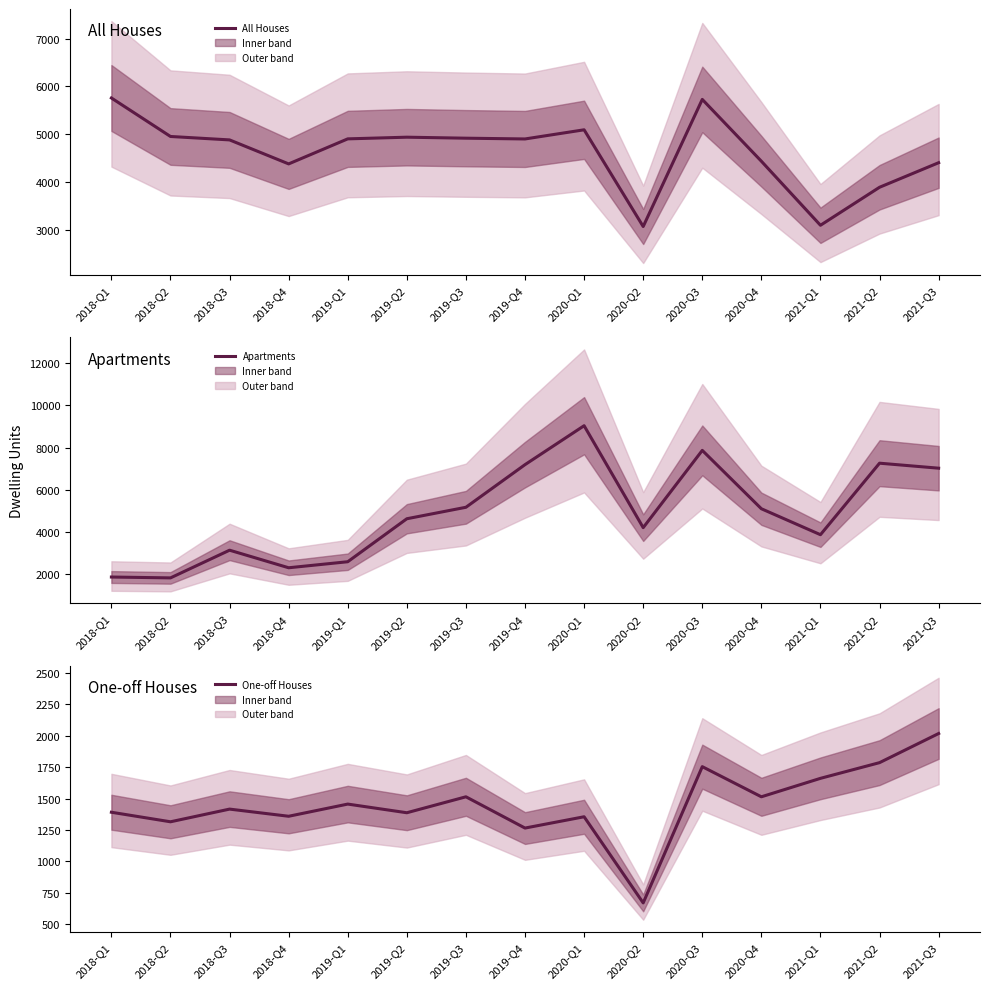

At which category does One-off Houses reach its first local peak?

2018-Q3